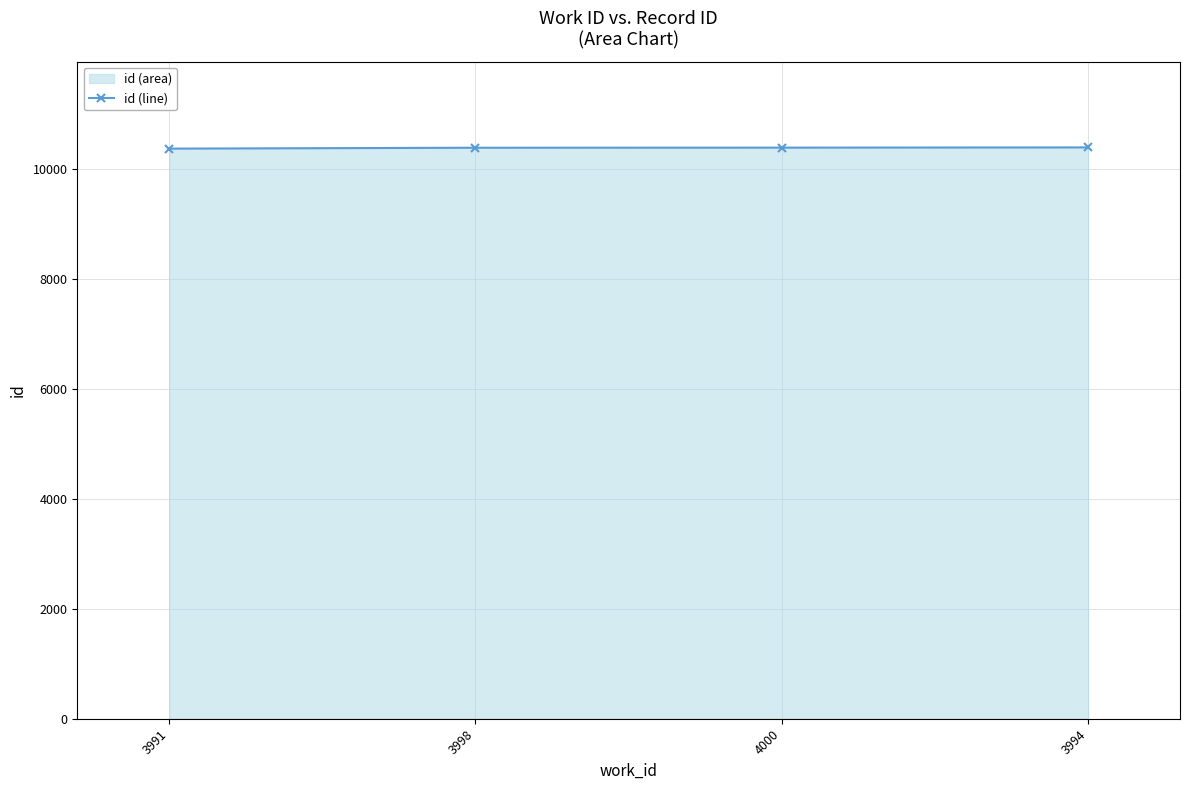

What position from the right is 3991?

4